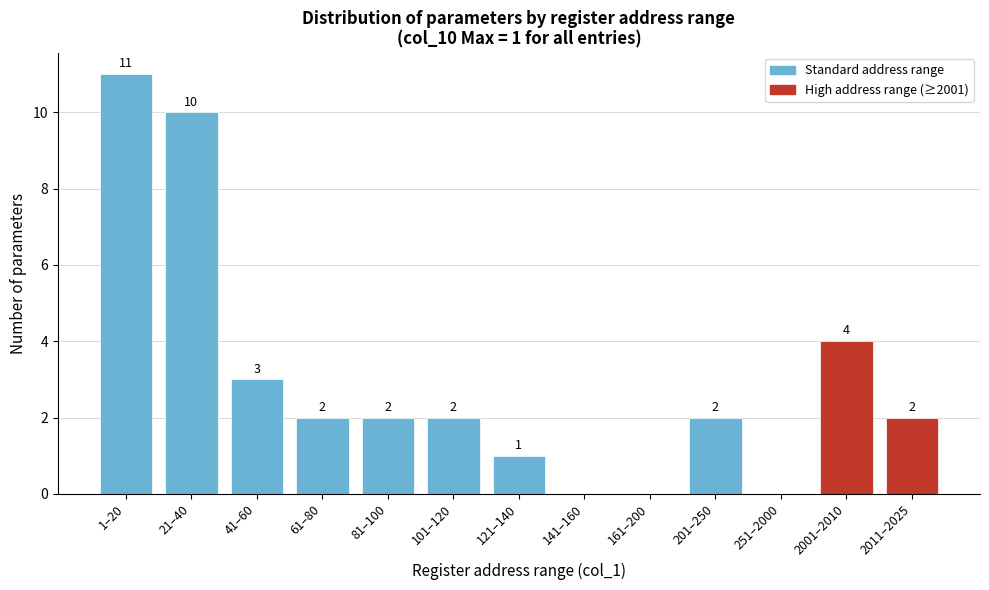

Reading left to right, what are all the values shown in this chart?

1–20=11	21–40=10	41–60=3	61–80=2	81–100=2	101–120=2	121–140=1	141–160=0	161–200=0	201–250=2	251–2000=0	2001–2010=4	2011–2025=2